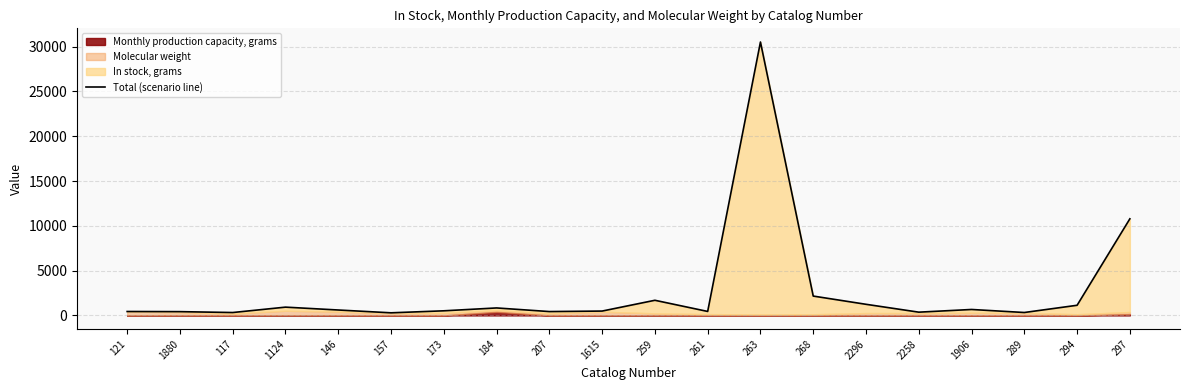

At which label does the data first exceed 604?

1124